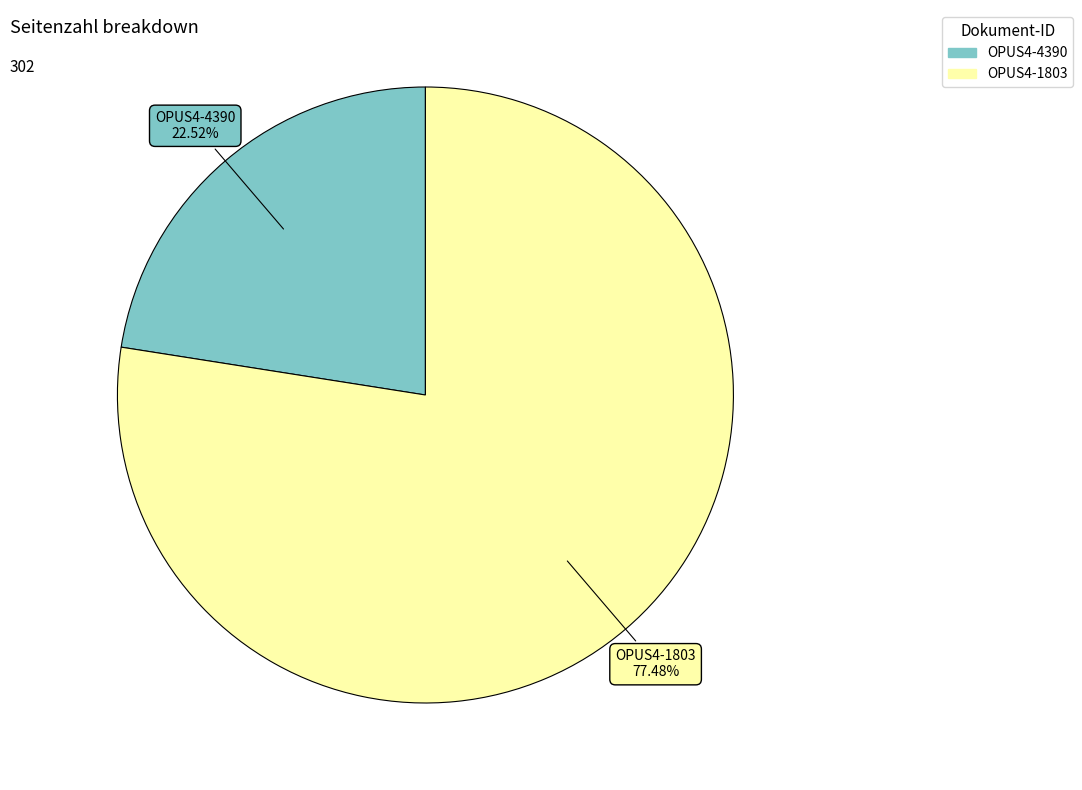

What percentage is the OPUS4-4390 slice, to the nearest percent?

23%